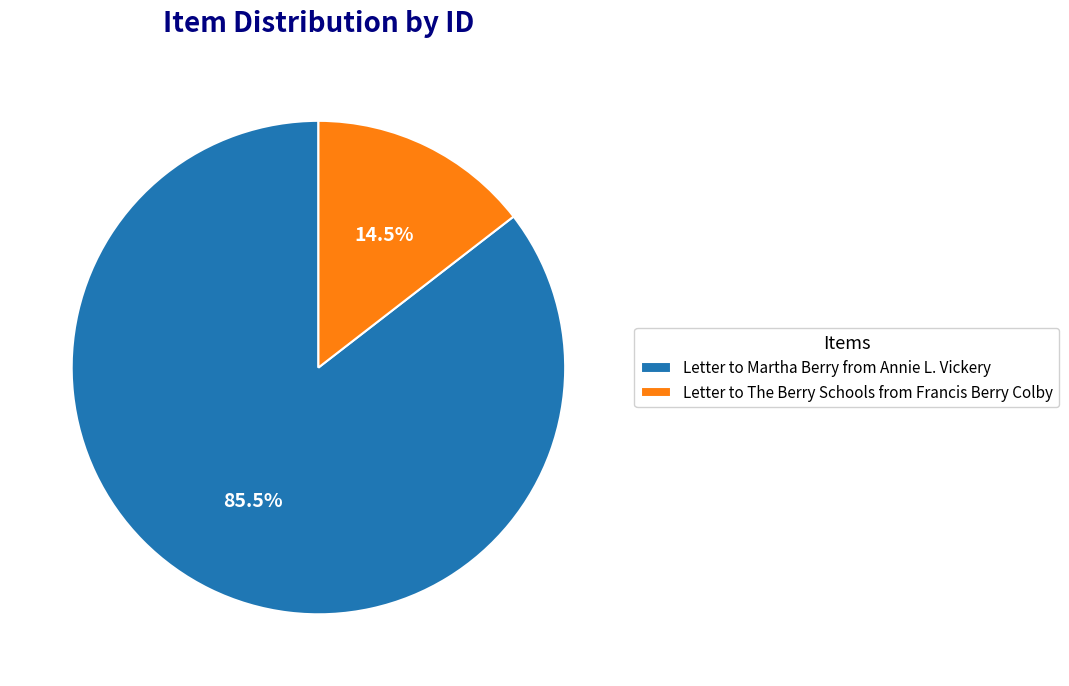

Which slice is the largest?

Letter to Martha Berry from Annie L. Vickery